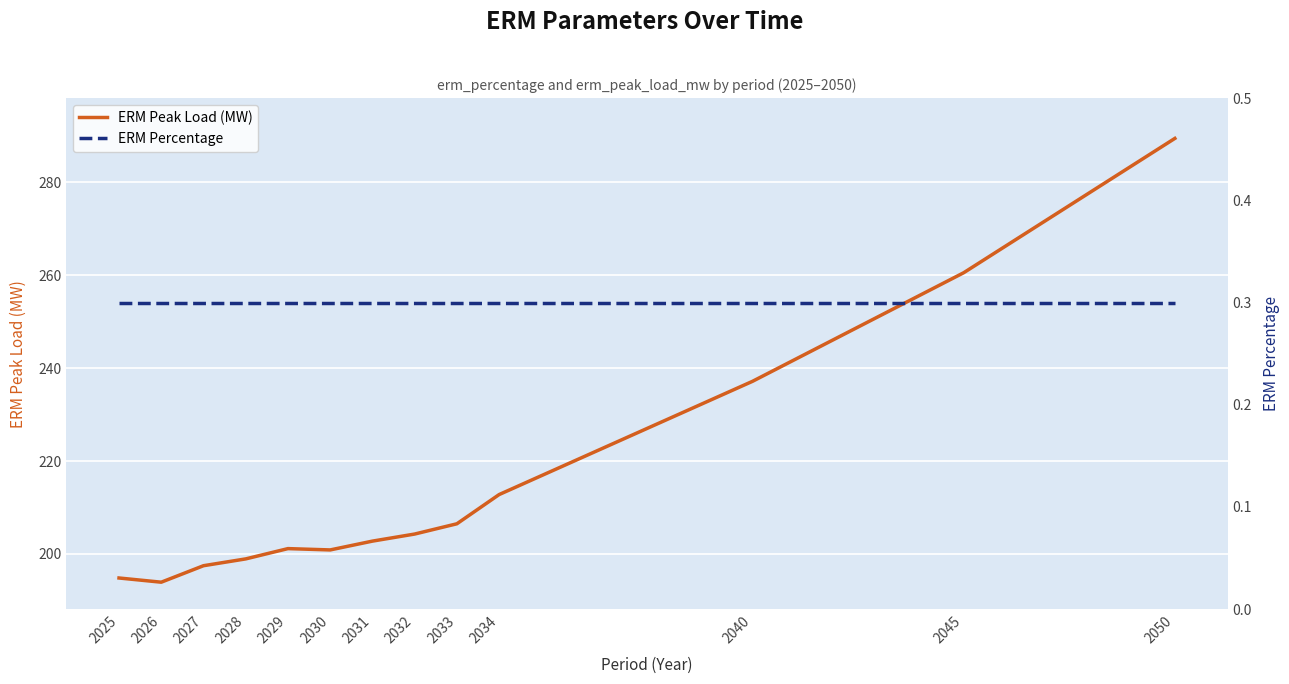

At which label does ERM Percentage reach its peak?

2025